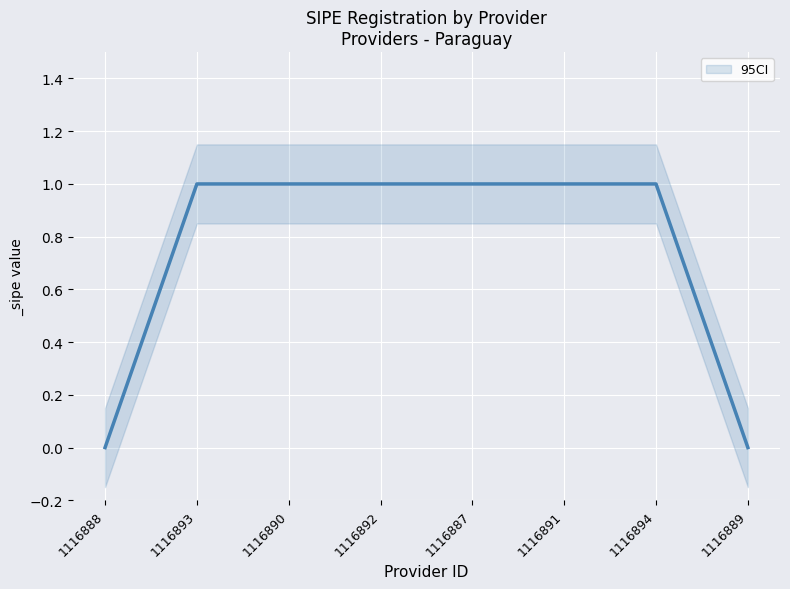

Is this an area chart (filled region under the line)?

No